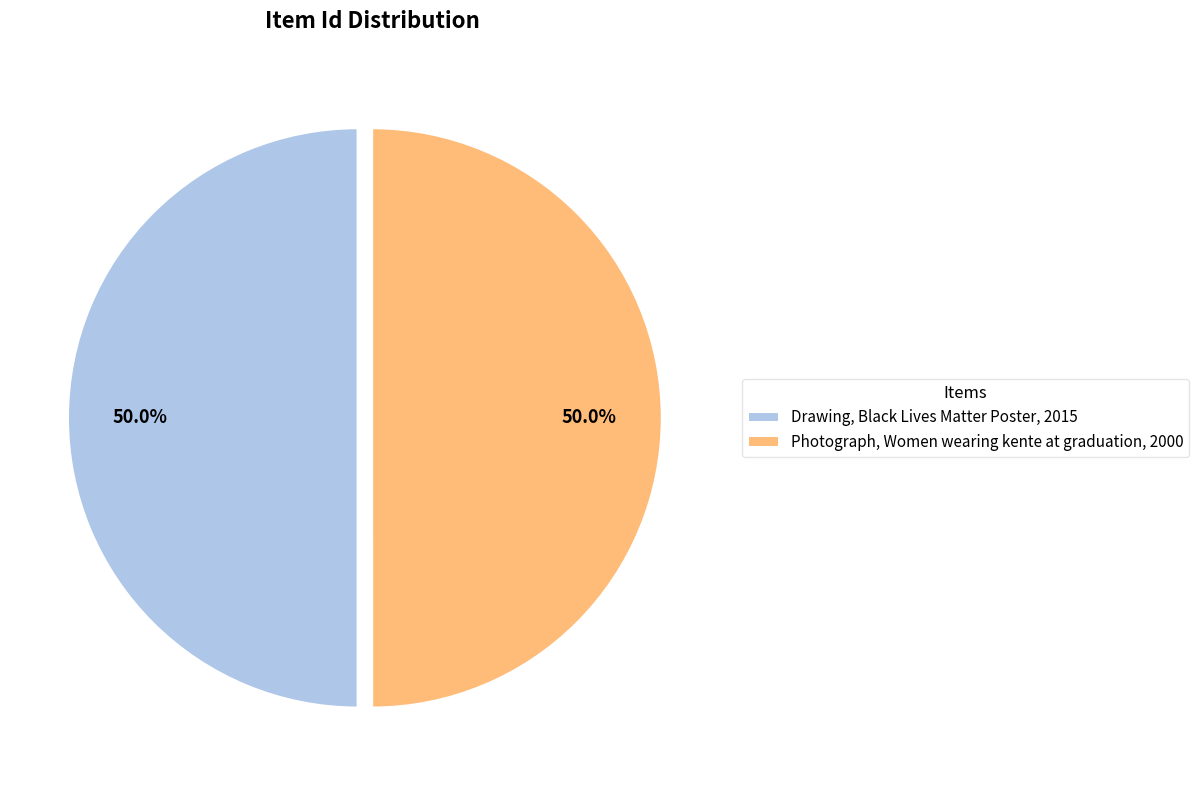

True or false: Drawing, Black Lives Matter Poster, 2015 accounts for 50% of the total.

True